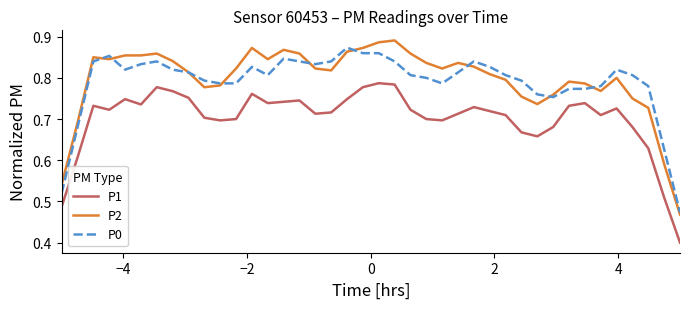

Which series has the largest range (max minus min)?

P2